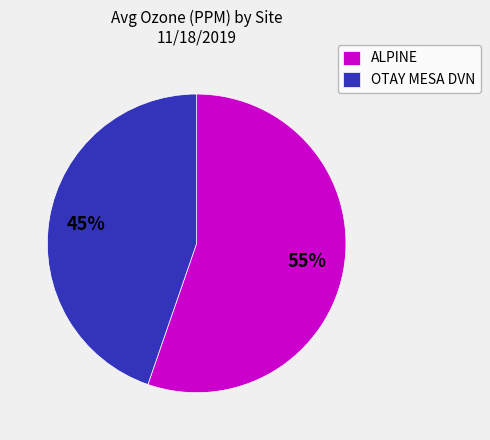

Which has a higher value, ALPINE or OTAY MESA DVN?

ALPINE